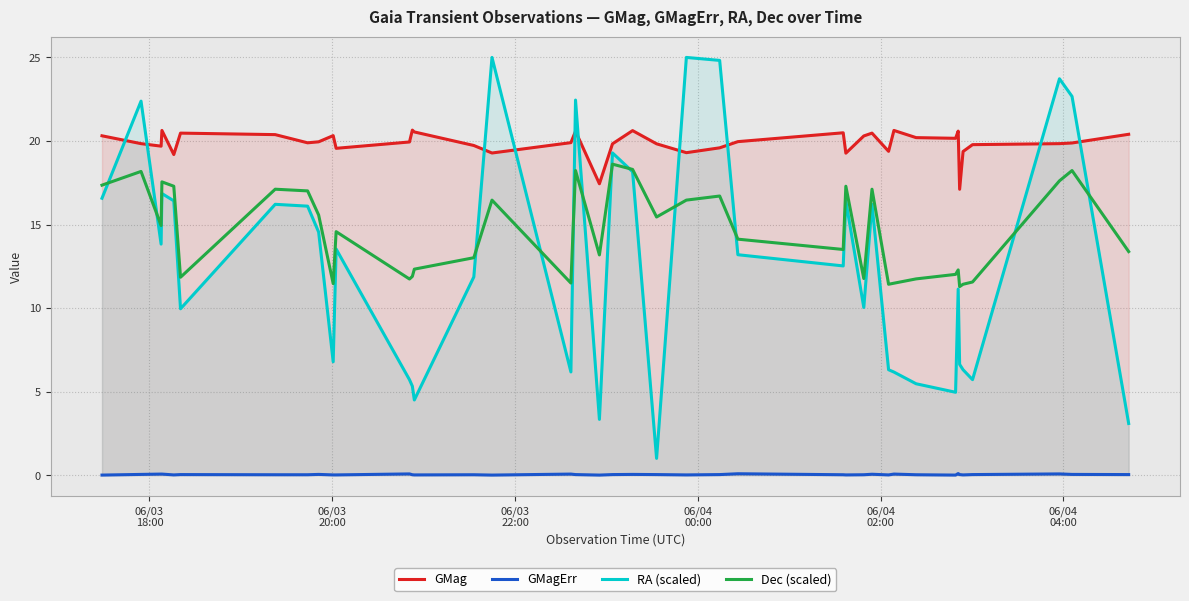

Which series has the largest total across all categories?

GMag